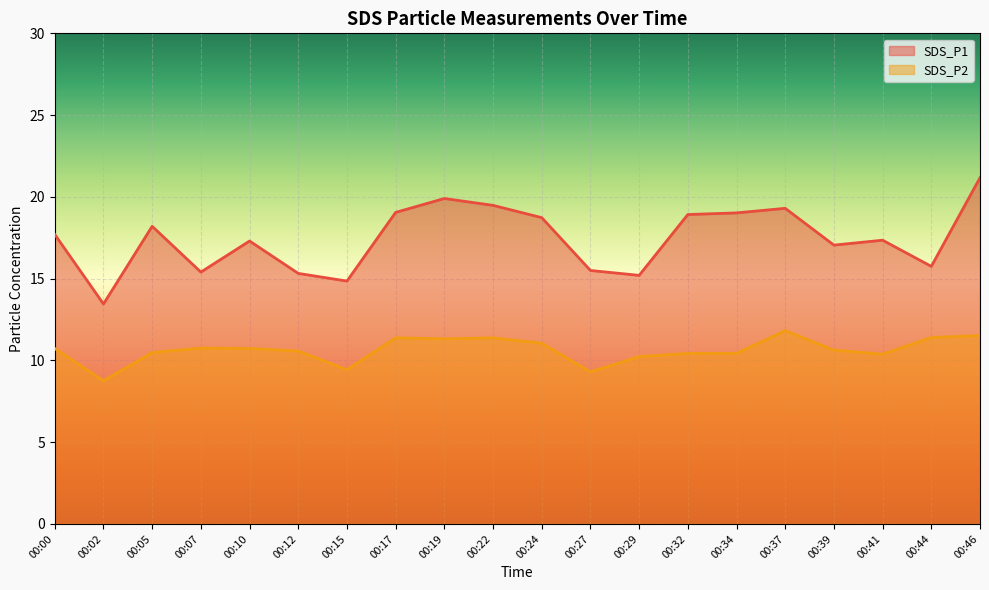

At which category does SDS_P2 reach its first local valley?

00:02